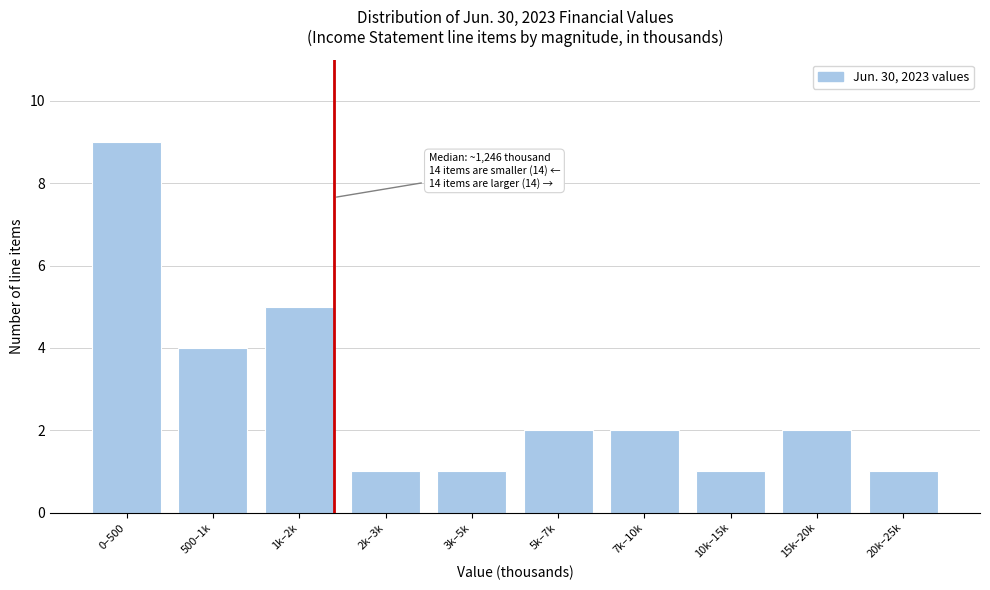

Reading left to right, transcribe all the data shown in this chart.

9	4	5	1	1	2	2	1	2	1